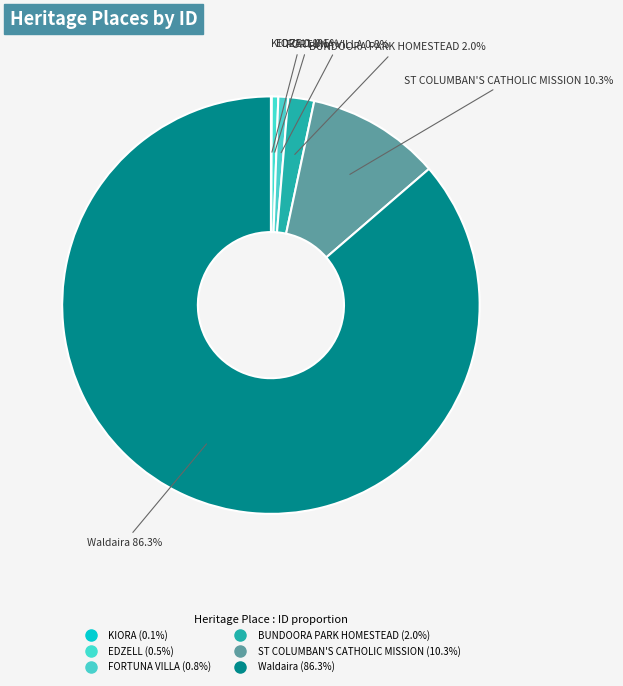

Is it true that ST COLUMBAN'S CATHOLIC MISSION is 1% of the pie?

False